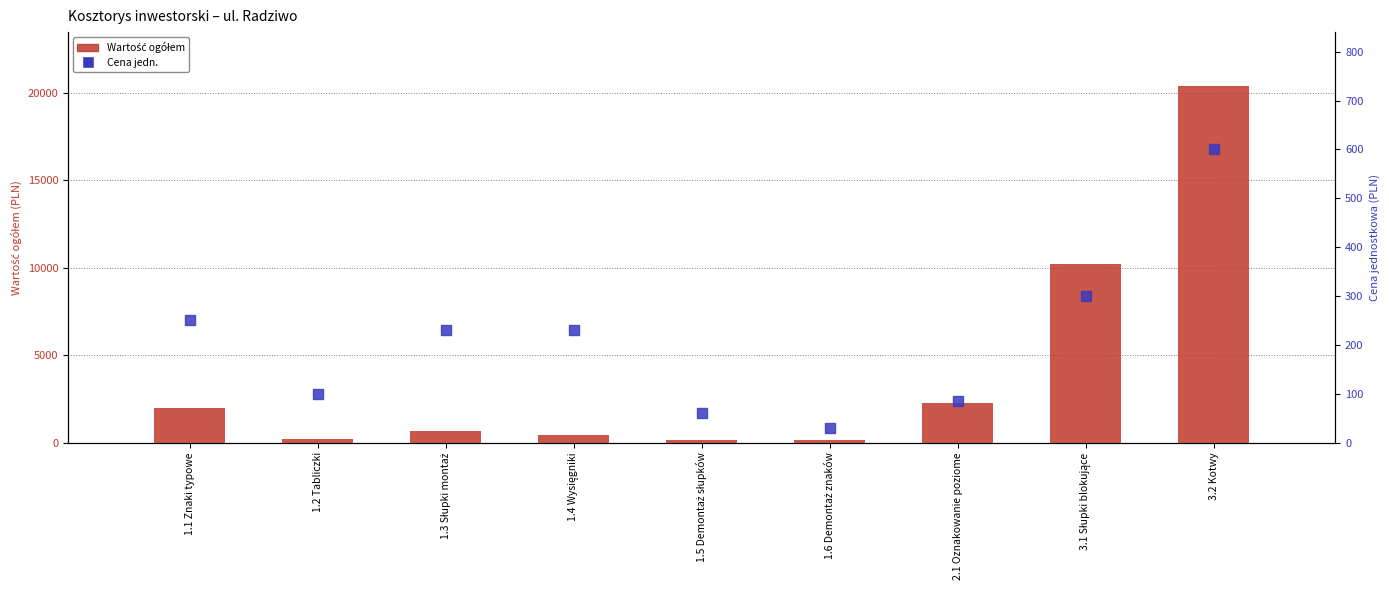

Is the value of Cena jedn. at 1.3 Słupki montaż greater than the value of Wartość ogółem at 1.4 Wysięgniki?

No